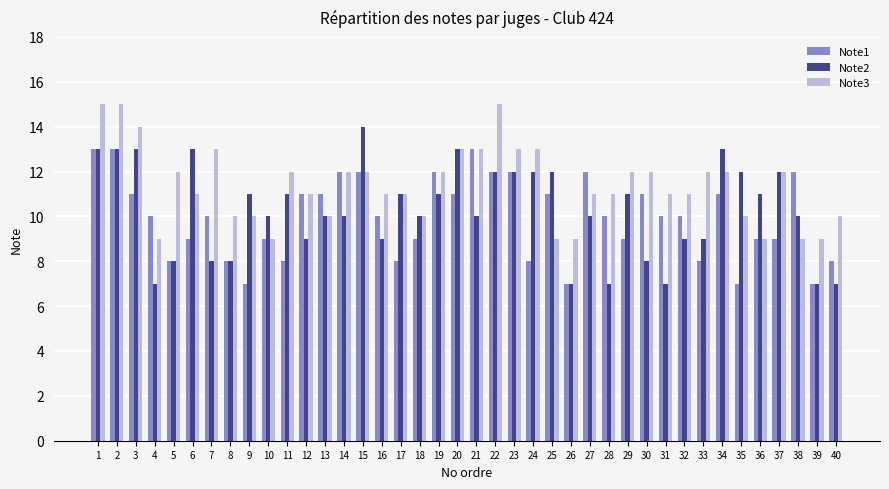

At which label does Note3 first exceed 11?

1